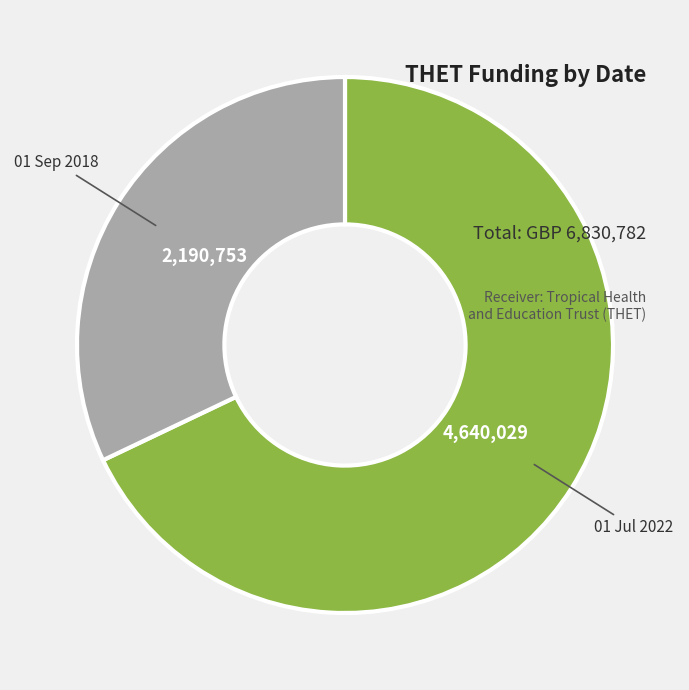

What is the smallest slice in the pie chart?

01 Sep 2018